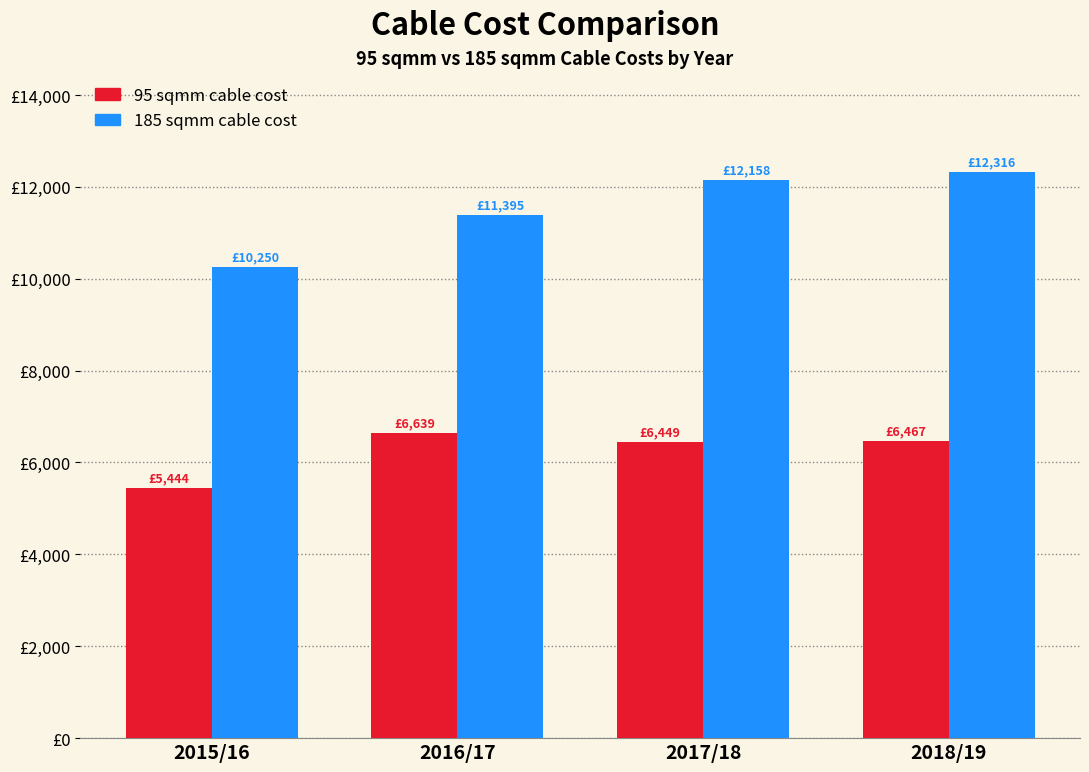

What is the value of the 185 sqmm cable cost bar at the 3rd from the left?

12158.1